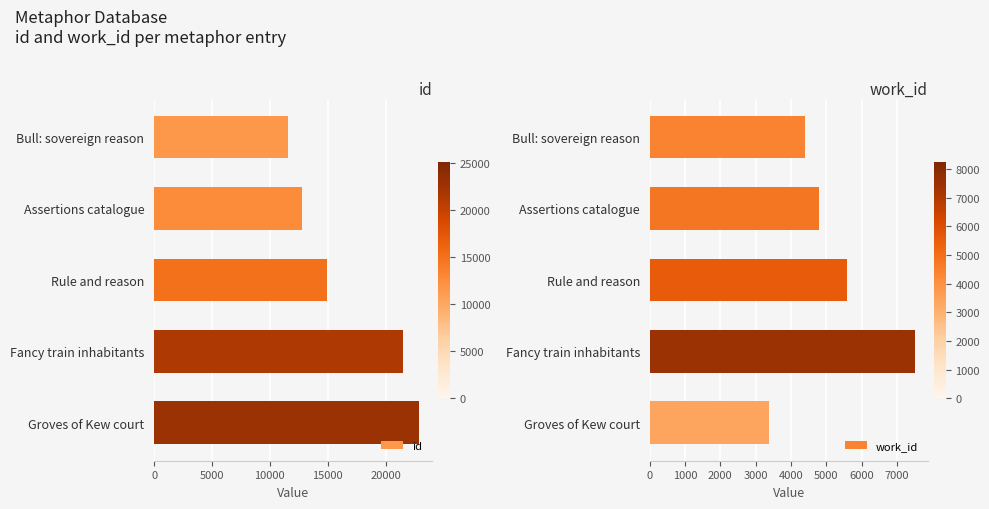

List the series in order of their peak value, highest first.

id, work_id